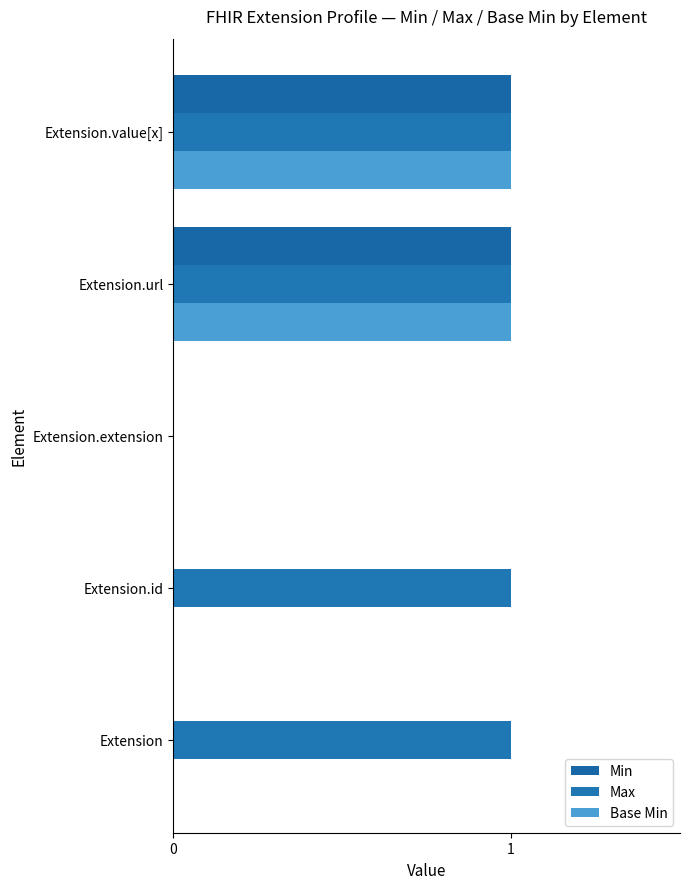

What is the value of the Max bar at the 5th from the left?

1